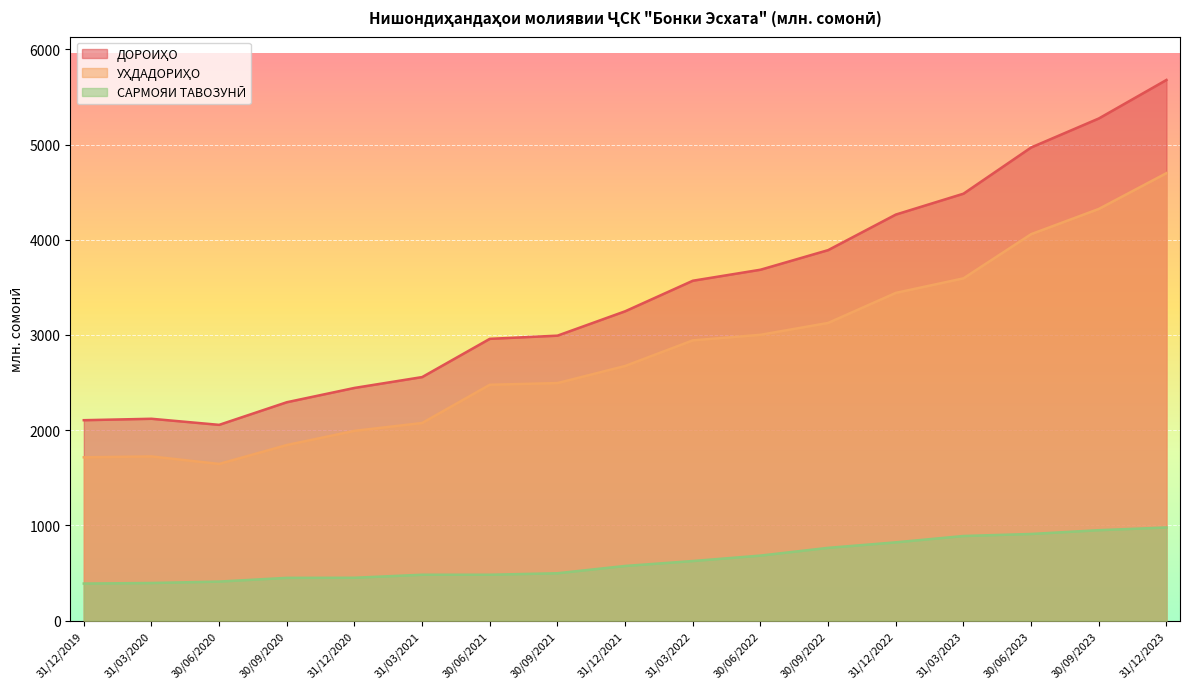

True or false: УҲДАДОРИҲО has a value of 1775.8 at 30/09/2023.

False